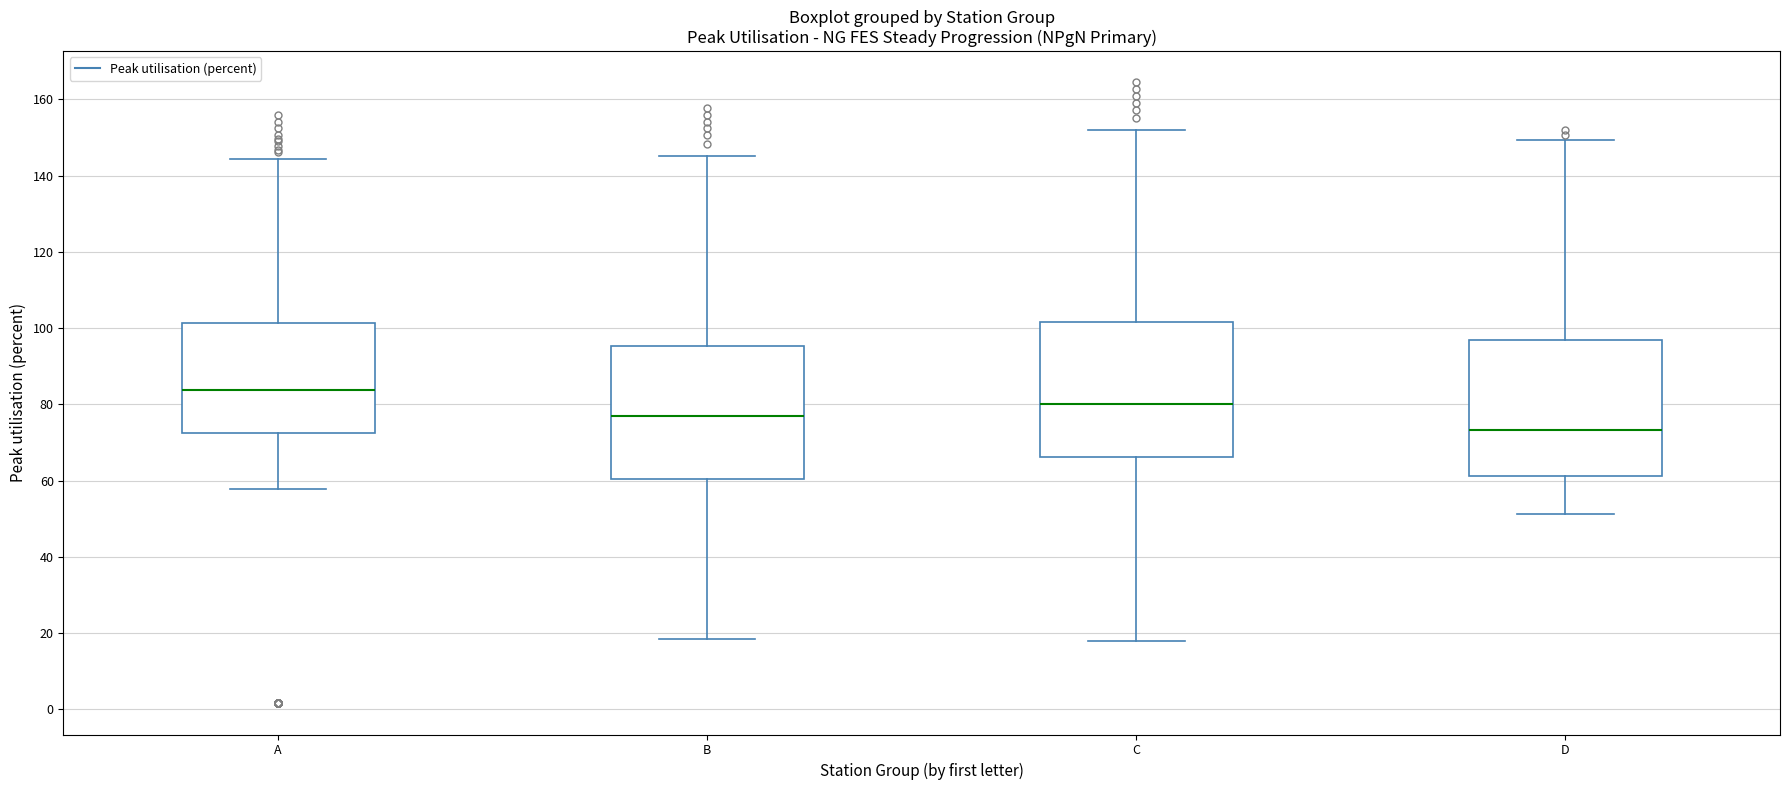

Reading left to right, read every box against the y-axis: the position of its median line, the range the box covers, and the ends of its whiskers. The values are not printed on the chart, so give them approximately, as read against the axis.

A: median 84, box 72 to 102, whiskers 58 to 144
B: median 76, box 60 to 96, whiskers 18 to 146
C: median 80, box 66 to 102, whiskers 18 to 152
D: median 74, box 62 to 96, whiskers 52 to 150